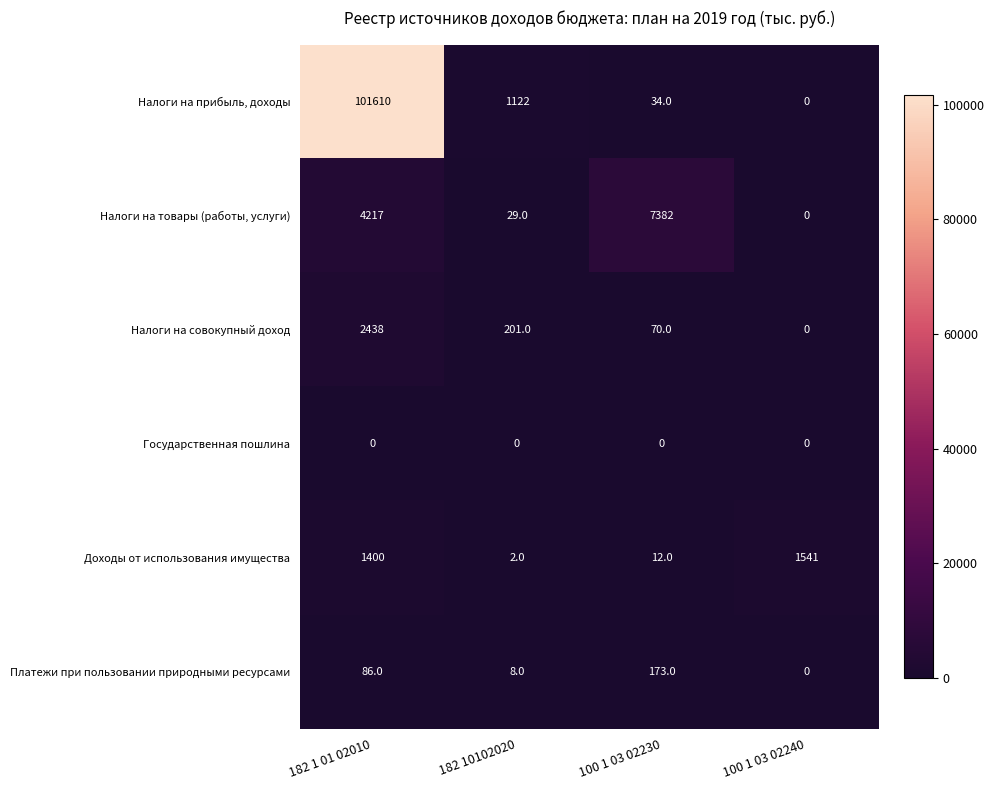

Which series changed the most between 182 1 01 02010 and 100 1 03 02230?

Налоги на прибыль, доходы